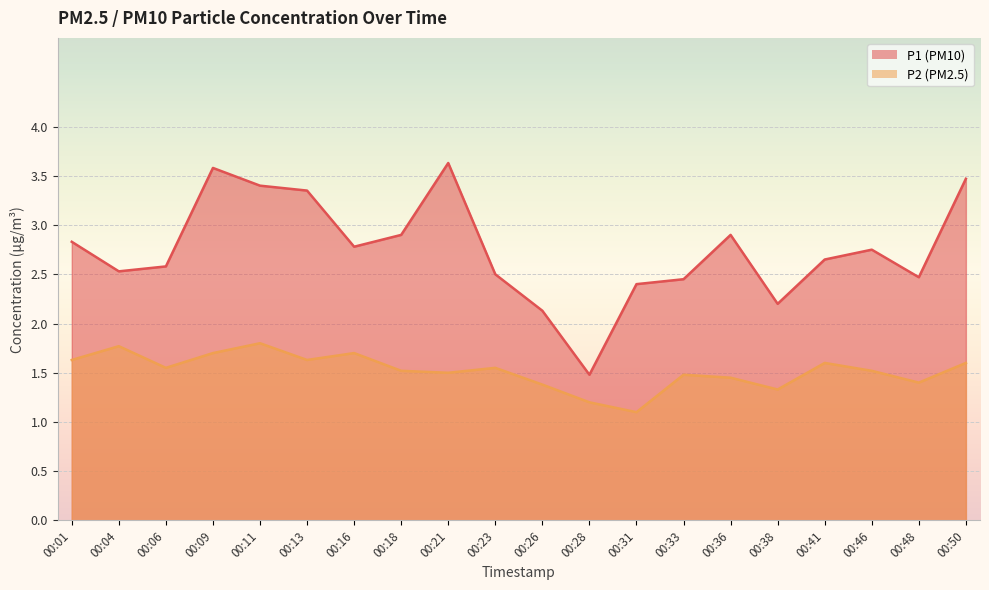

True or false: P2 has more than 1 interior local peaks.

True